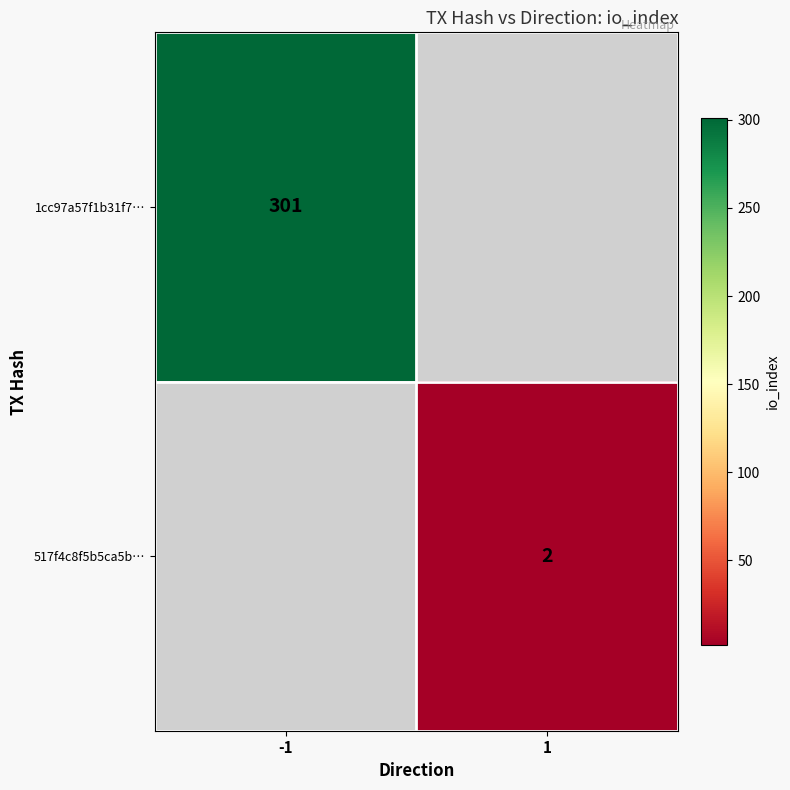

Is it true that 1cc97a57f1b31f7… equals 433 at -1?

False